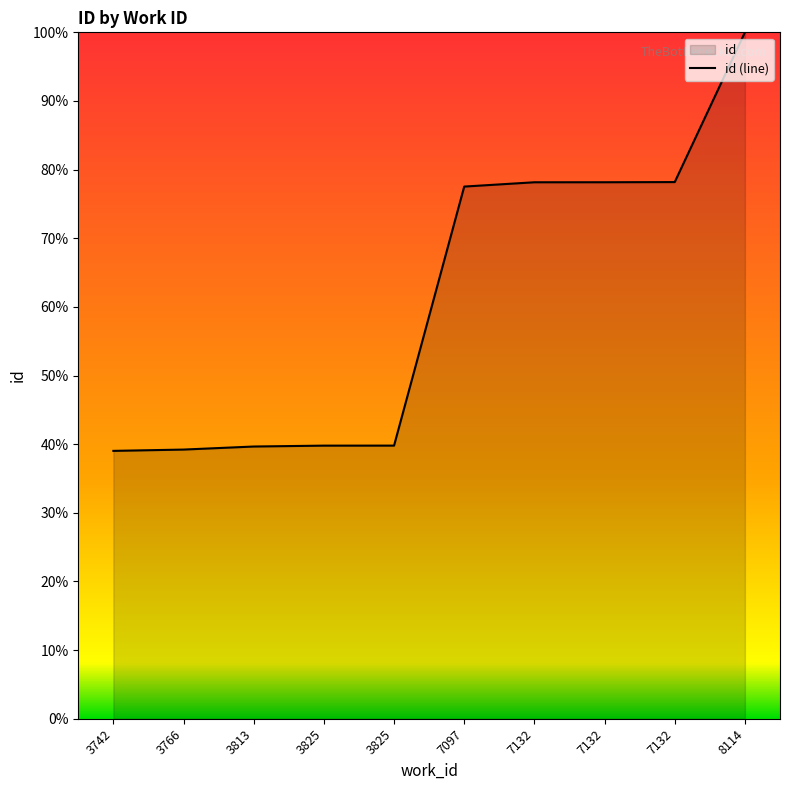

At which label is the value closest to 69?

7097